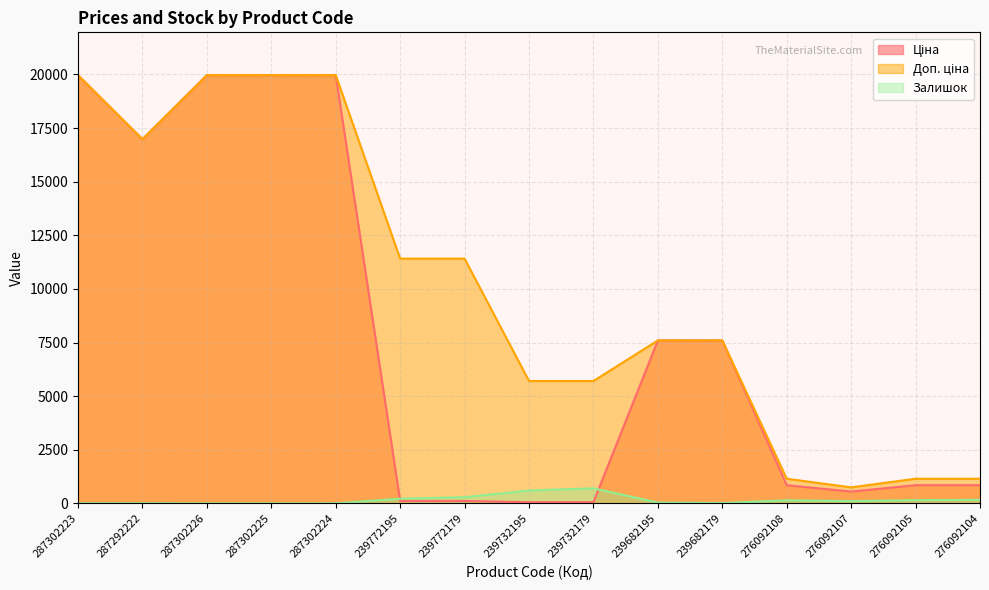

Is the value of Доп. ціна at 287302225 greater than the value of Ціна at 239772179?

Yes